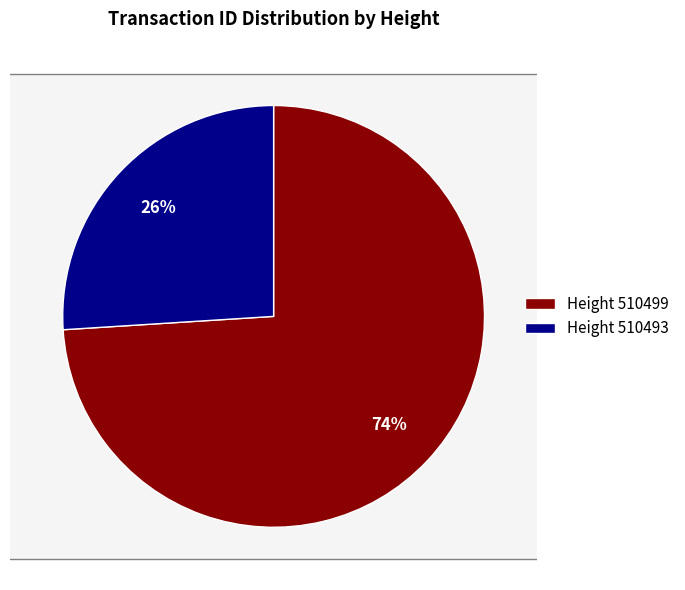

What is the largest slice in the pie chart?

510499